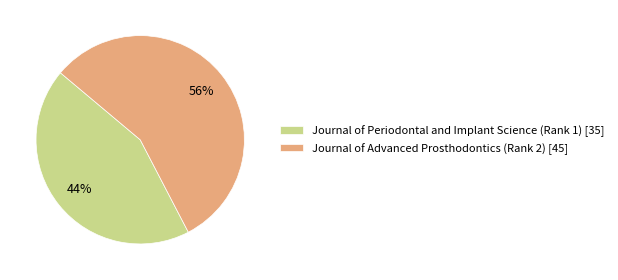

Count the number of slices in the pie.

2